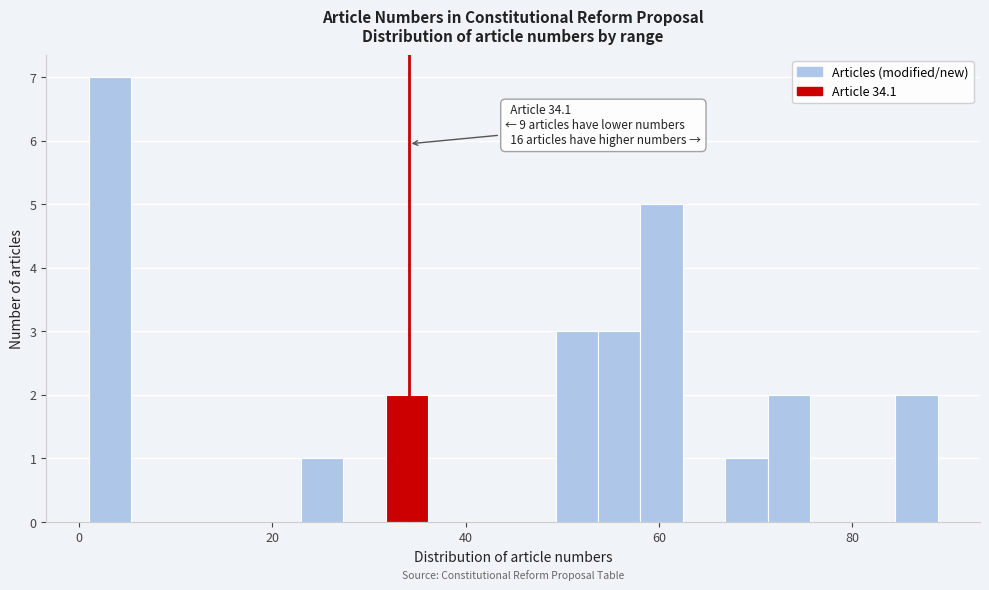

Read against the x-axis, roughly where is the centre of the tallest bar?

4